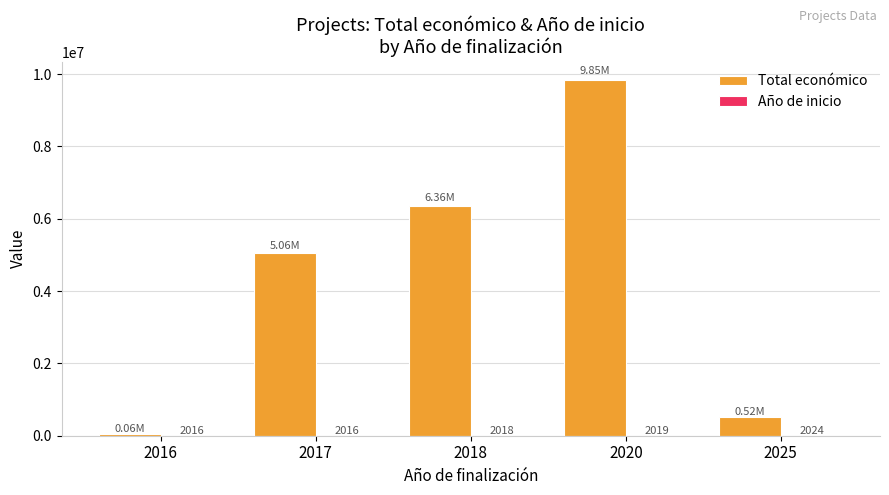

Which series has the largest total across all categories?

Total económico